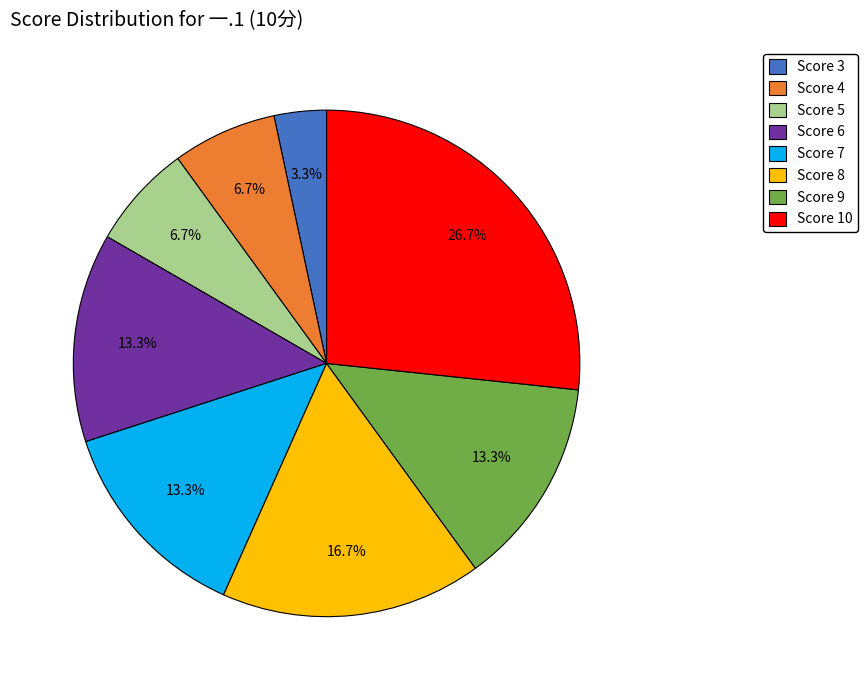

Is there any slice that represents more than half of the pie?

No